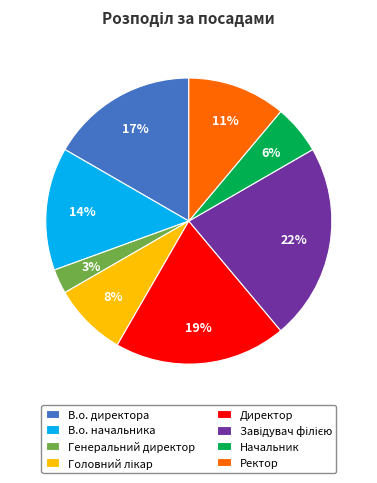

What is the ratio of the value at Директор to the value at В.о. начальника?

1.4